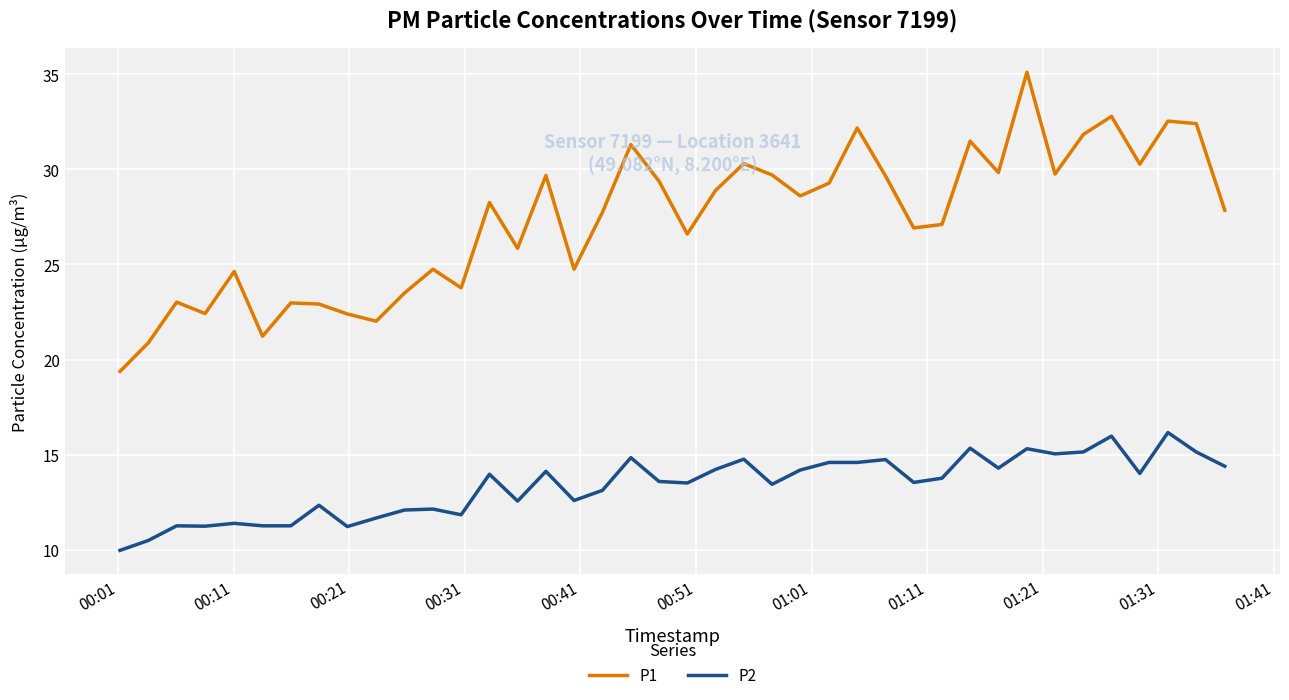

What is the highest value of the P2 series?

16.2